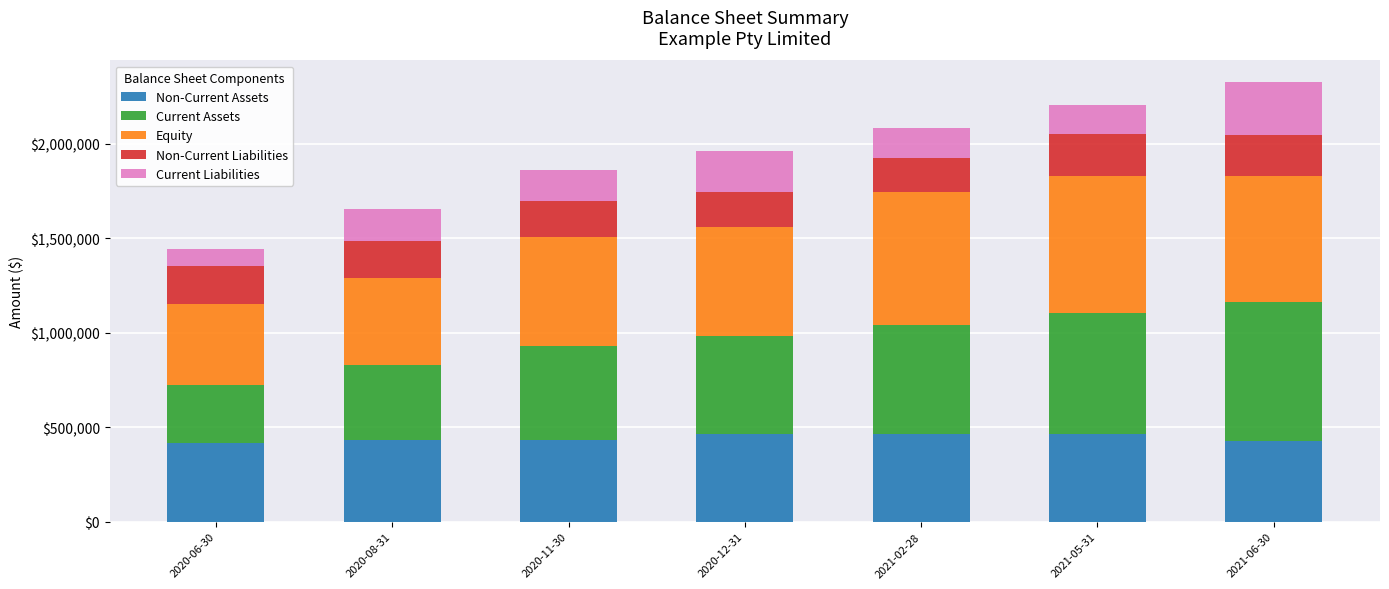

What is the total value across all series at 2020-08-31?

1654314.4